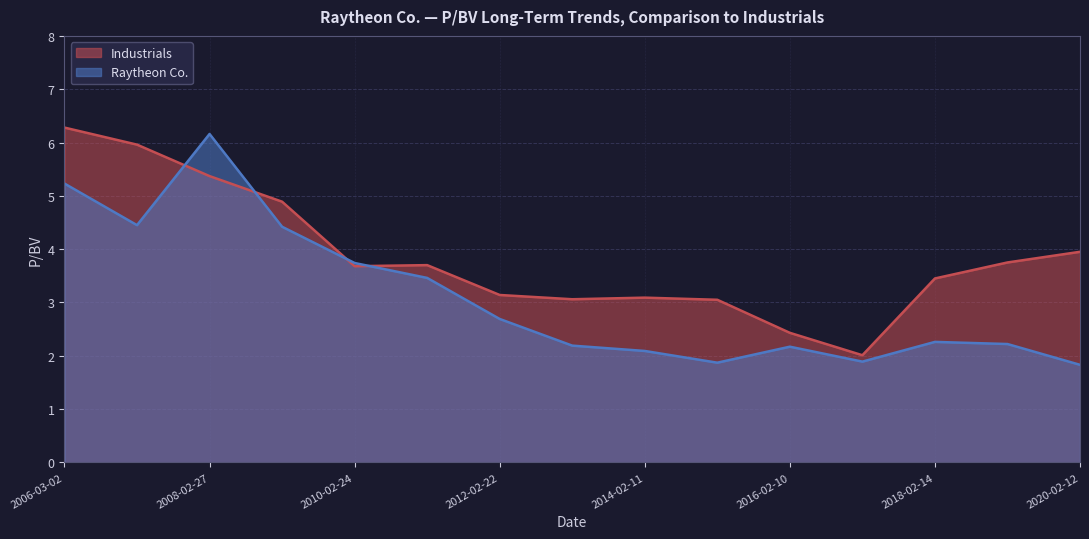

How many values in the Raytheon Co. series exceed 2?

12